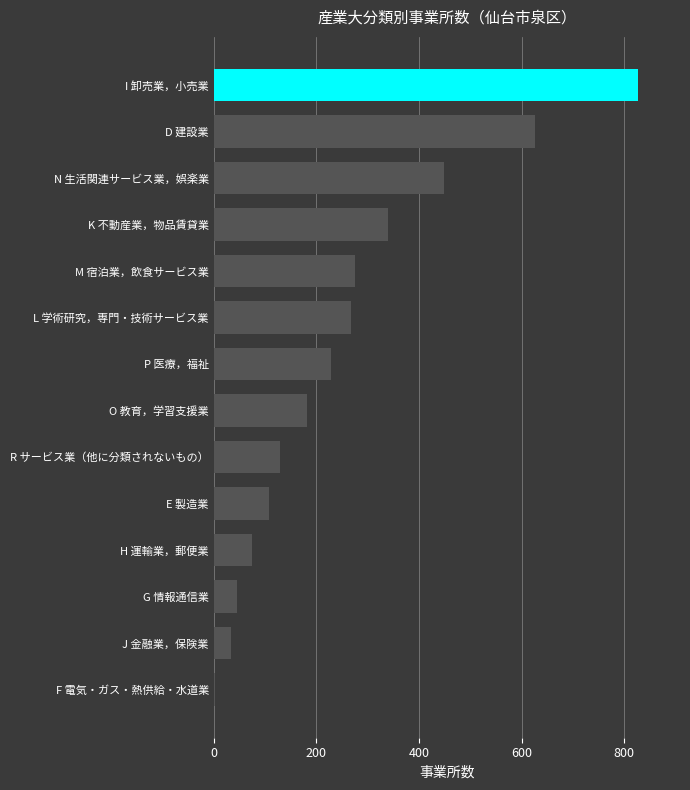

True or false: the data shows 28 at E 製造業.

False